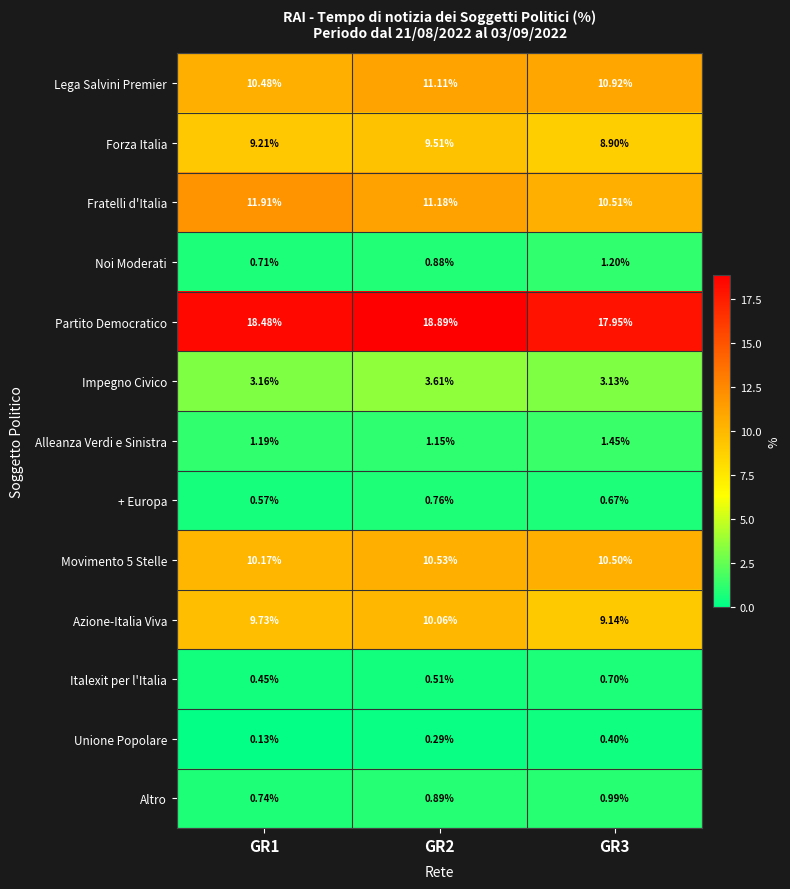

Between GR2 and GR3, which series saw the biggest shift?

Partito Democratico